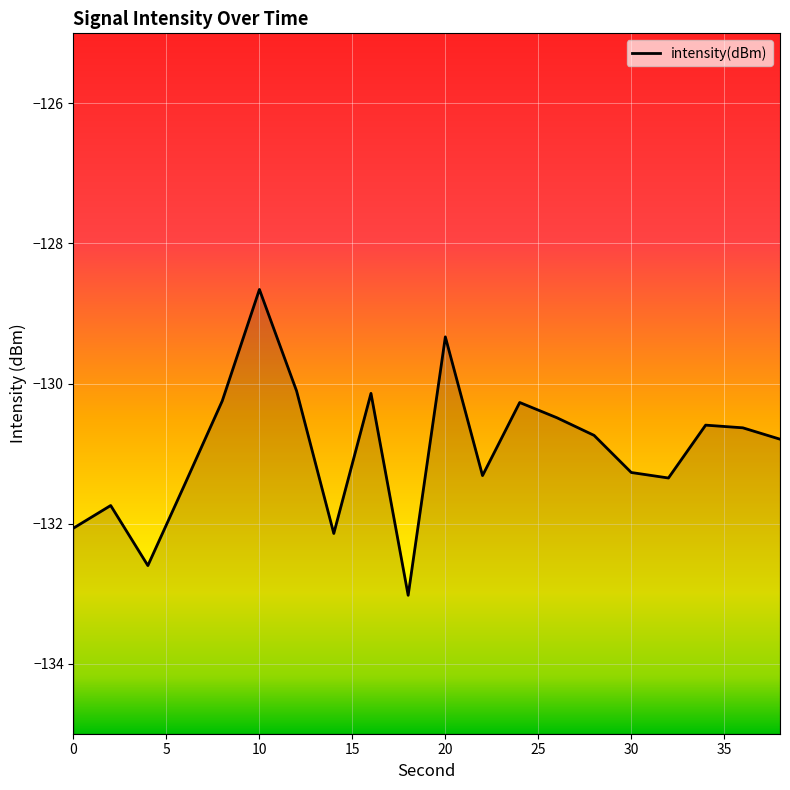

What is the value of the 20th point from the left?

-130.8